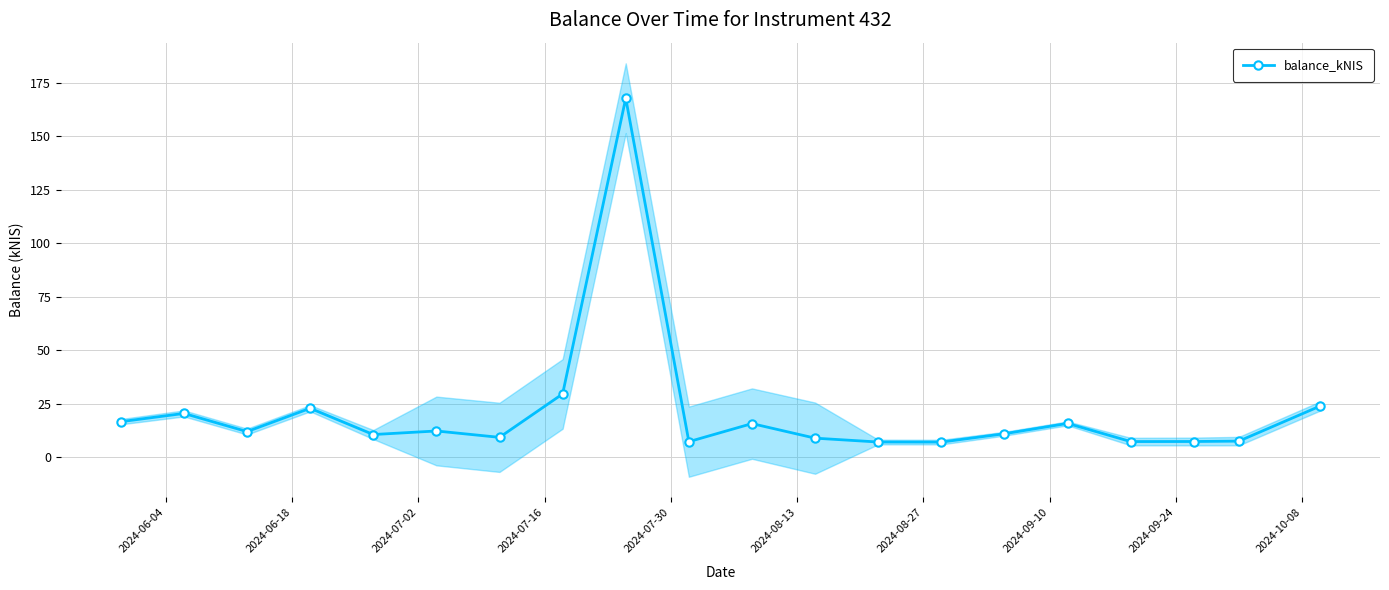

What is the value of the balance_kNIS point at the 1st from the left?

16.5